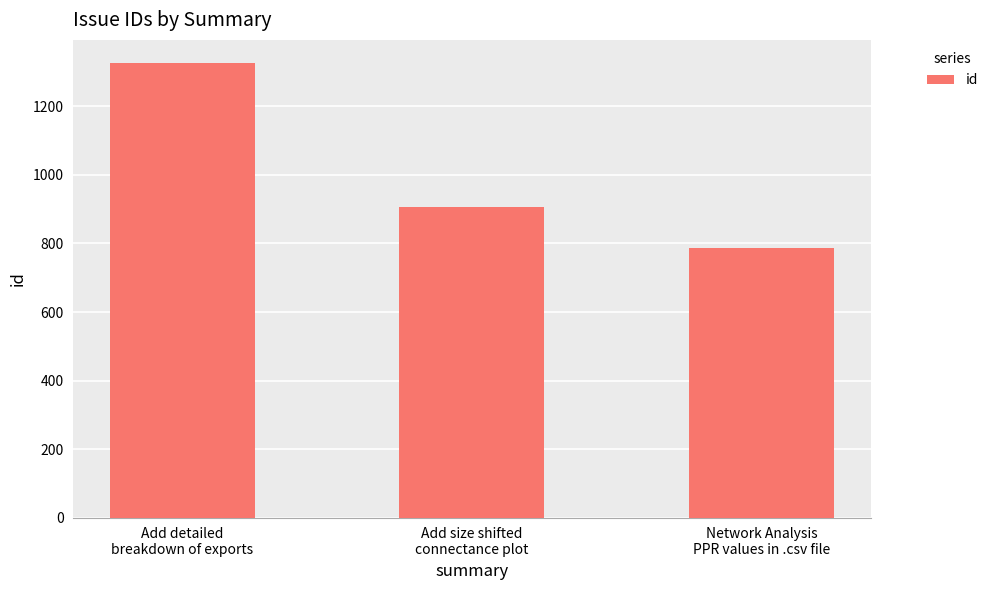

What is the maximum value shown in the chart?

1328